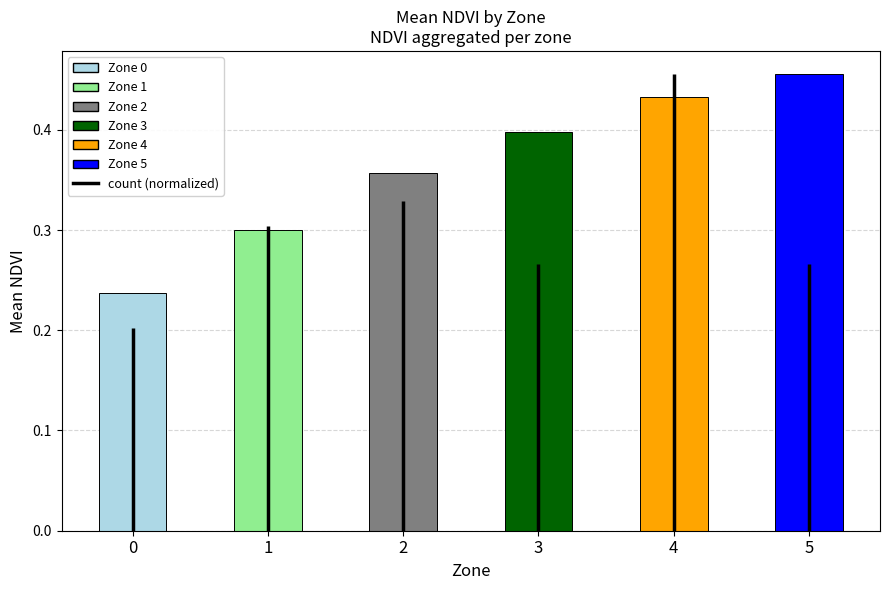

List the labels in order of value, largest first.

5, 4, 3, 2, 1, 0